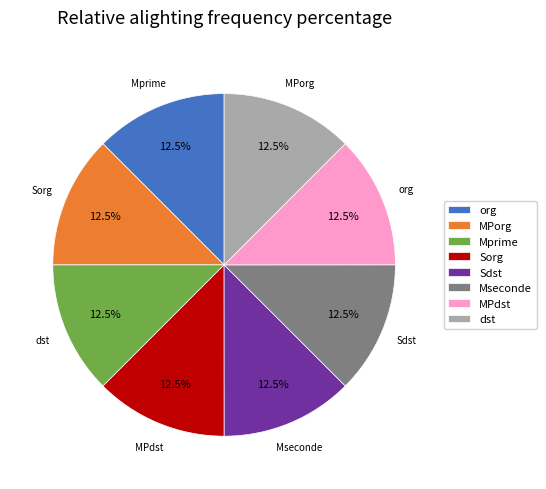

Approximately how many times larger is the value at MPdst compared to Sorg?

1.0